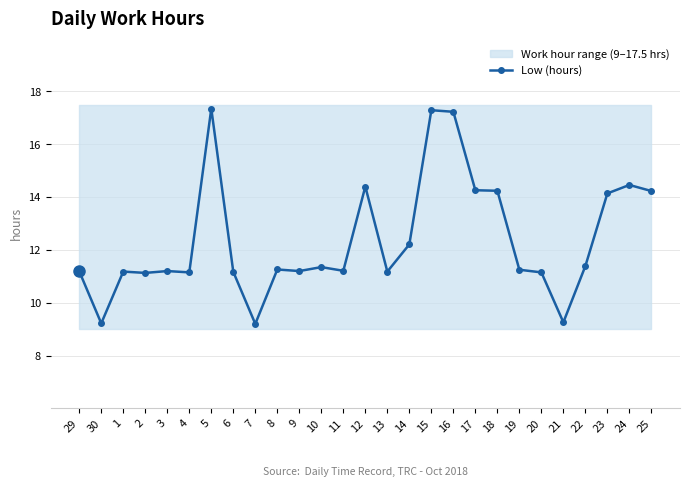

How many distinct data groups are displayed?

1